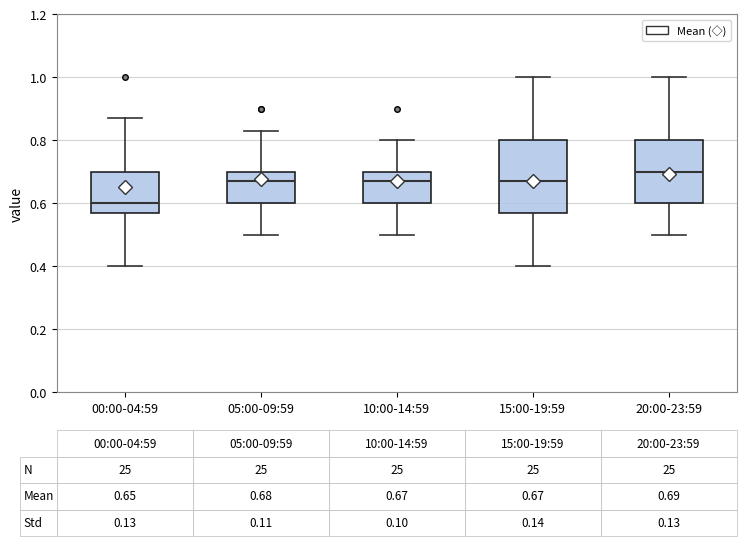

Which box is the tallest, from its lower edge to its upper edge?

15:00-19:59